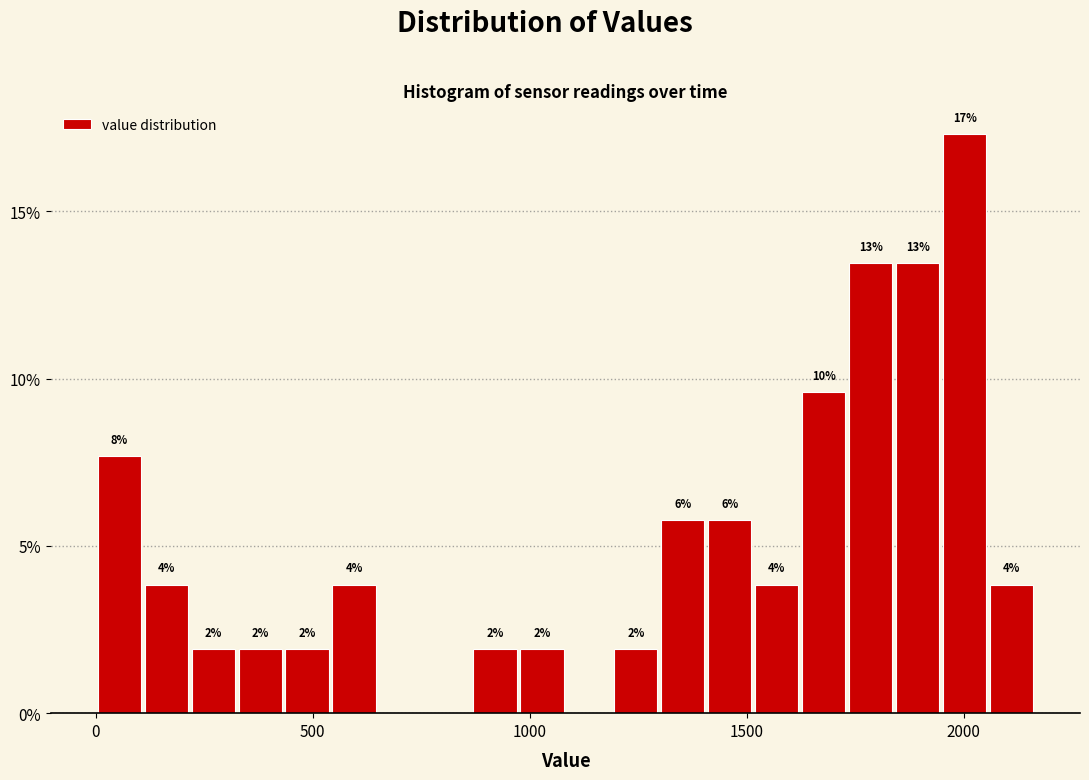

Around what value on the x-axis is the tallest bar? Give the approximate position of its centre, as read against the axis.

2000